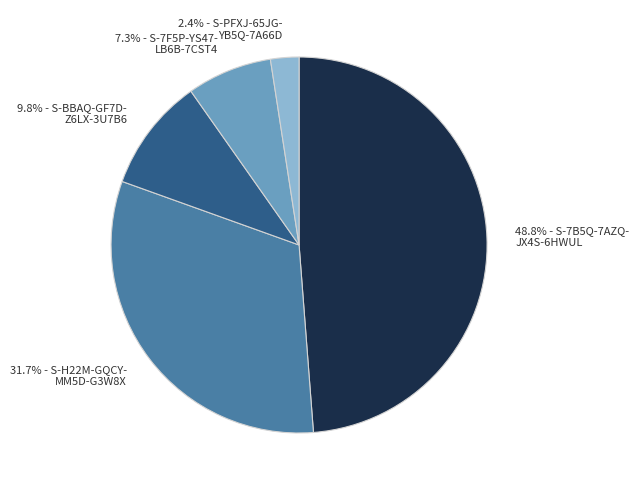

Which category has the biggest portion of the pie?

48.8% - S-7B5Q-7AZQ- JX4S-6HWUL